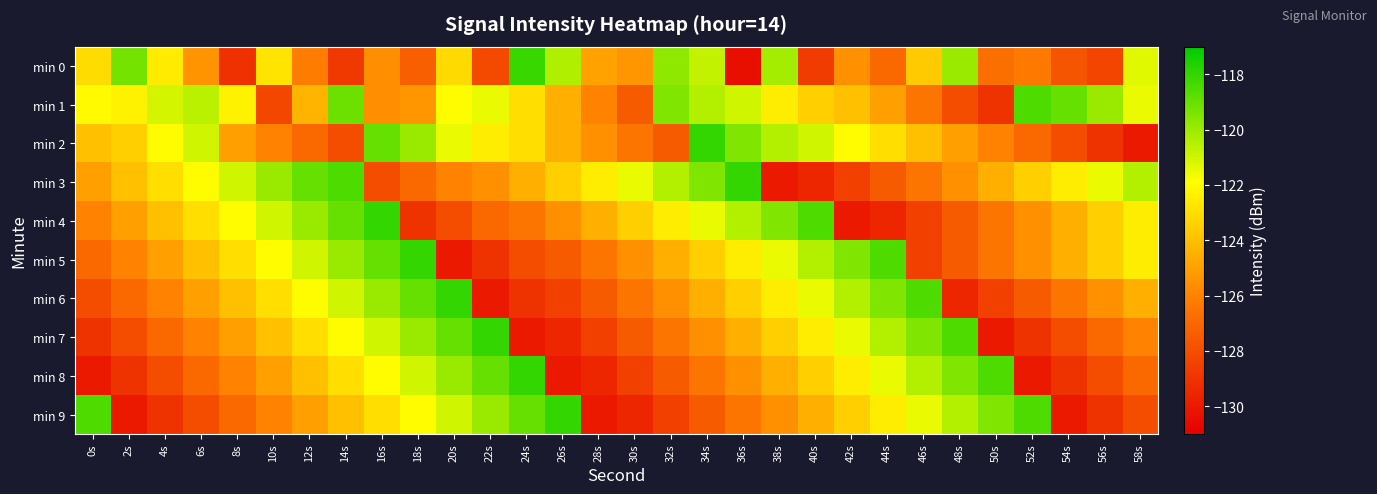

What is the total value across all series at 40s?

-1233.7